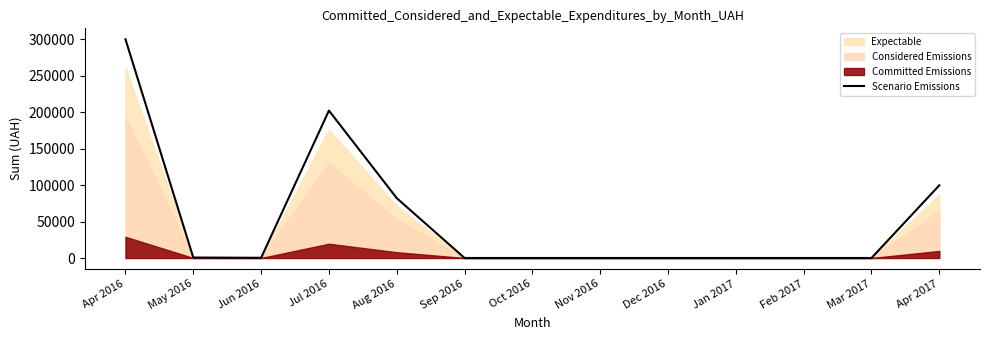

Reading left to right, transcribe all the data shown in this chart.

Apr 2016=299851.4	May 2016=651.0	Jun 2016=272.8	Jul 2016=202088.6	Aug 2016=82052.0	Sep 2016=0.0	Oct 2016=0.0	Nov 2016=0.0	Dec 2016=0.0	Jan 2017=0.0	Feb 2017=0.0	Mar 2017=0.0	Apr 2017=99654.2